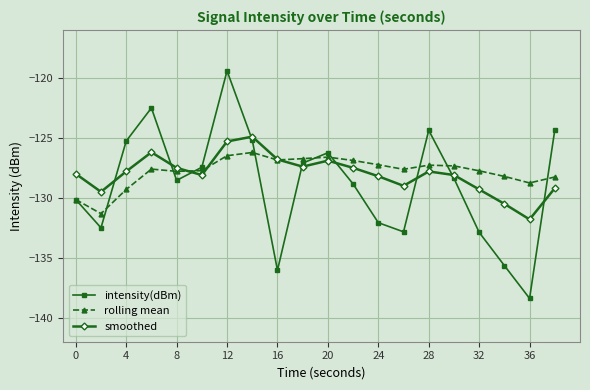

True or false: smoothed has more than 2 points higher than both neighbors.

True